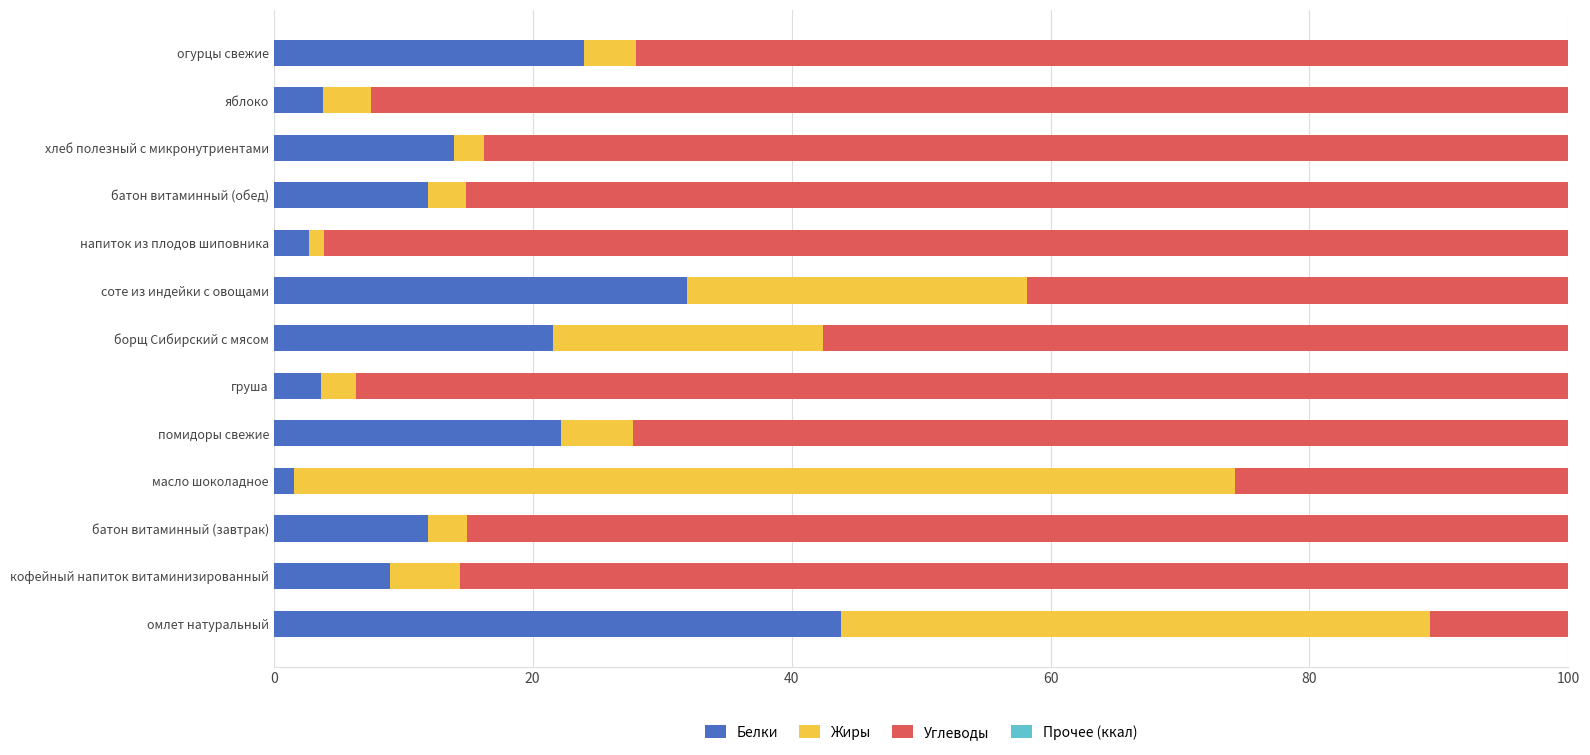

Is it true that Белки equals 11.9 at батон витаминный (завтрак)?

True